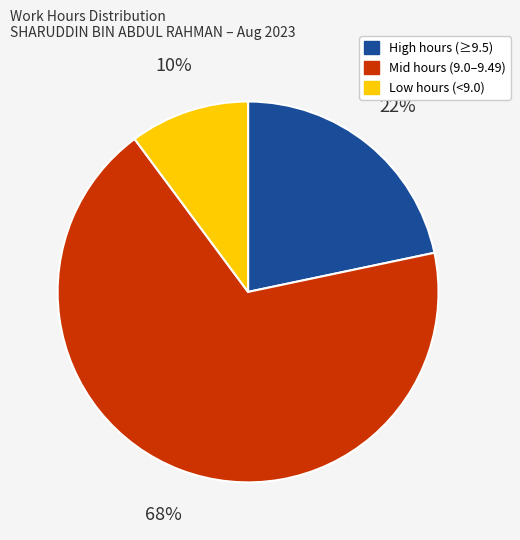

How many segments does this pie chart have?

3